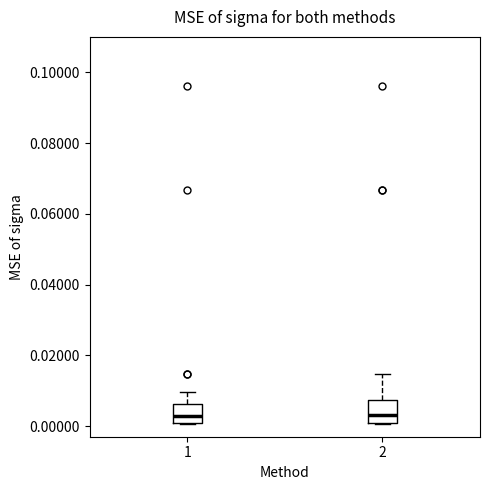

Where is the upper edge of the box at x = 2 on the y-axis? The values are not printed on the chart, so give them approximately, as read against the axis.

0.008